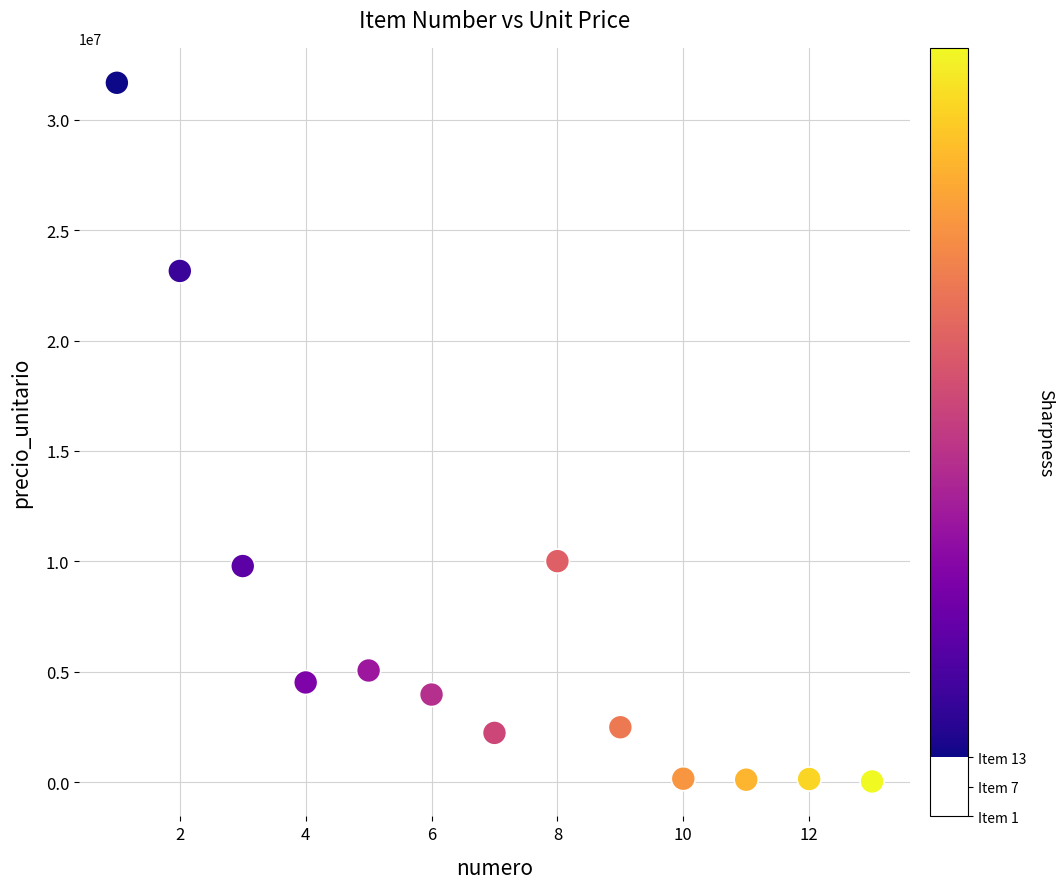

What is the range of X values (max minus min)?

12